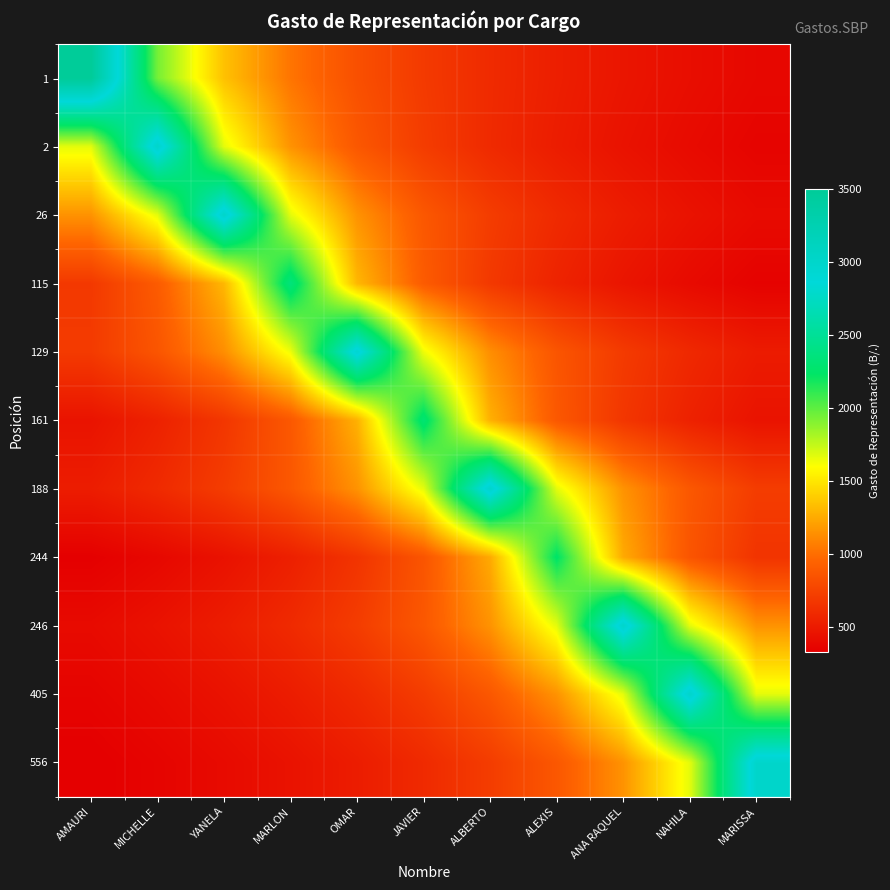

Rank the series by their maximum value, from highest to lowest.

1, 2, 26, 188, 246, 405, 556, 129, 115, 161, 244